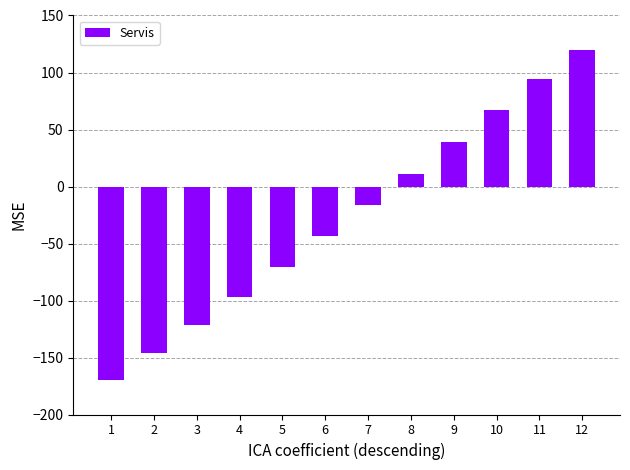

How many series are shown in this chart?

1